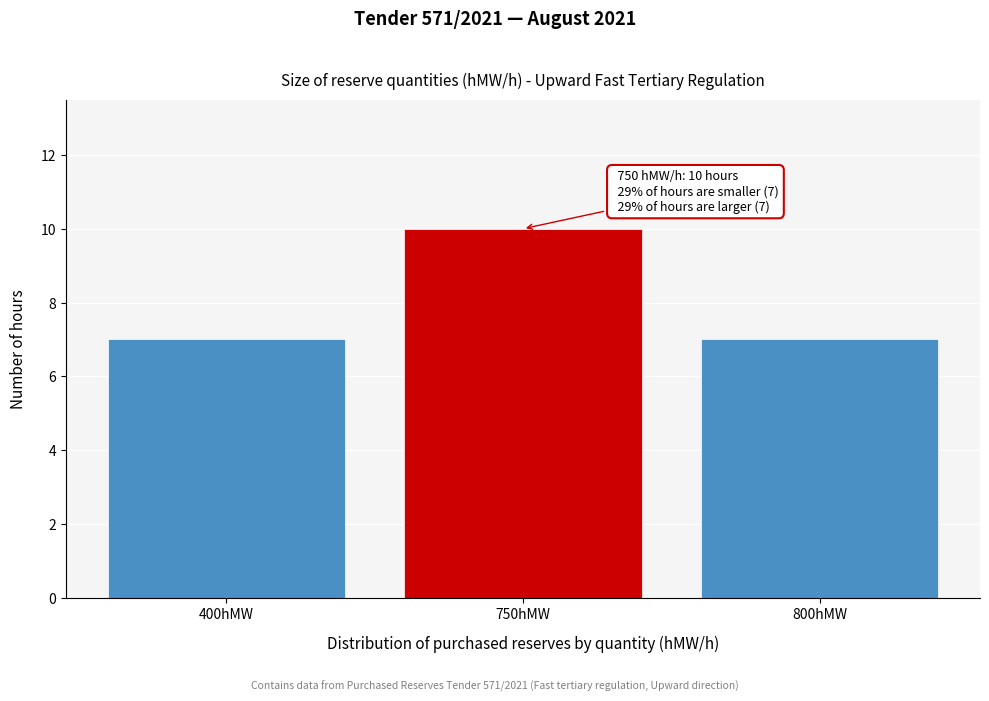

Reading left to right, transcribe all the data shown in this chart.

400hMW=7	750hMW=10	800hMW=7